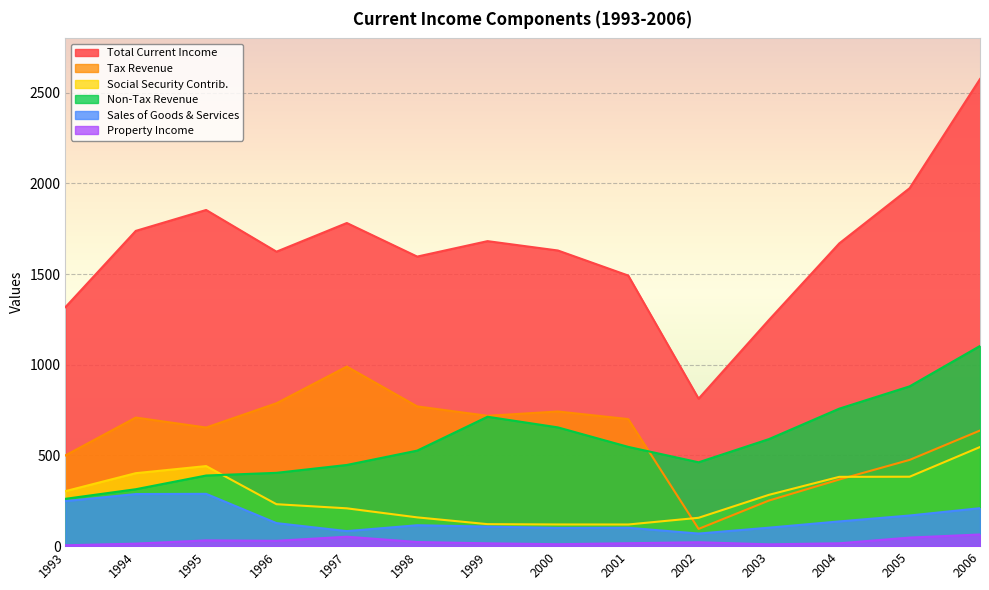

What is the total value across all series at 2005?

3930.2